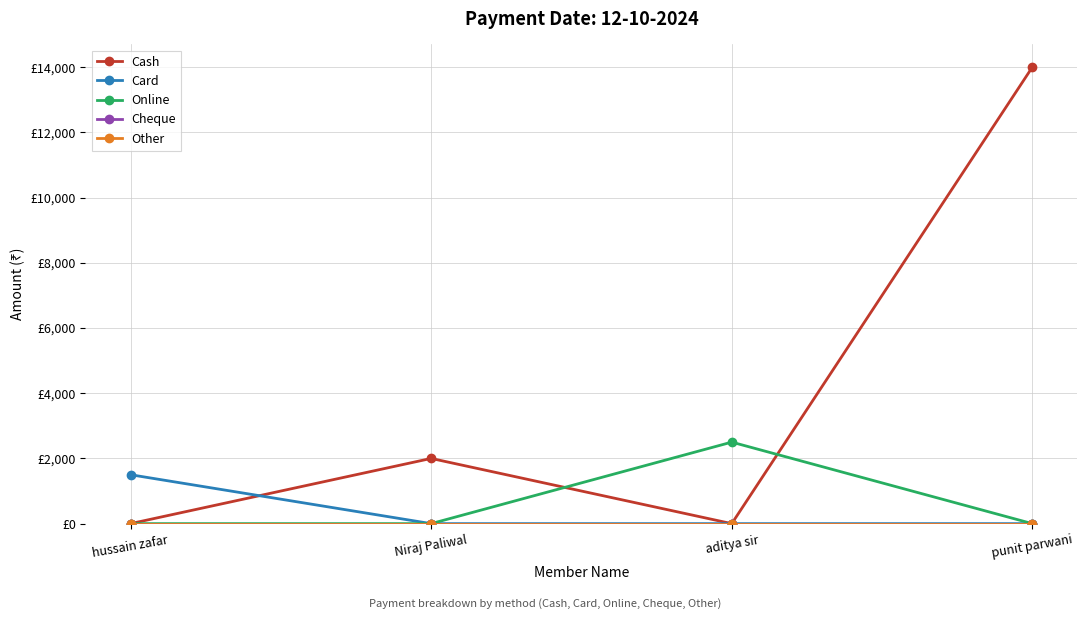

Where does the Cash series first go above 2000?

punit parwani